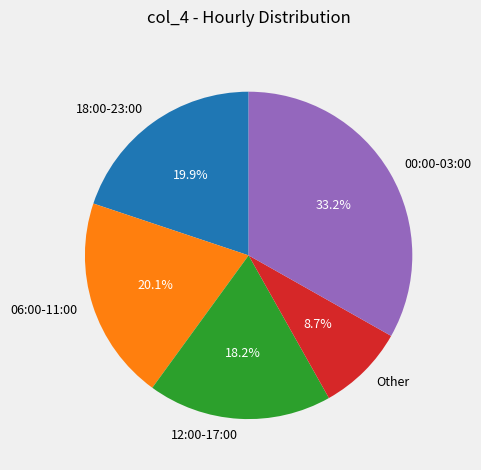

How much of the chart is everything except 00:00-03:00?

66.8%